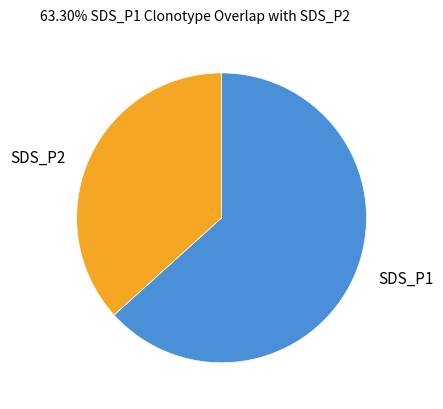

Is there a majority slice in this chart?

Yes